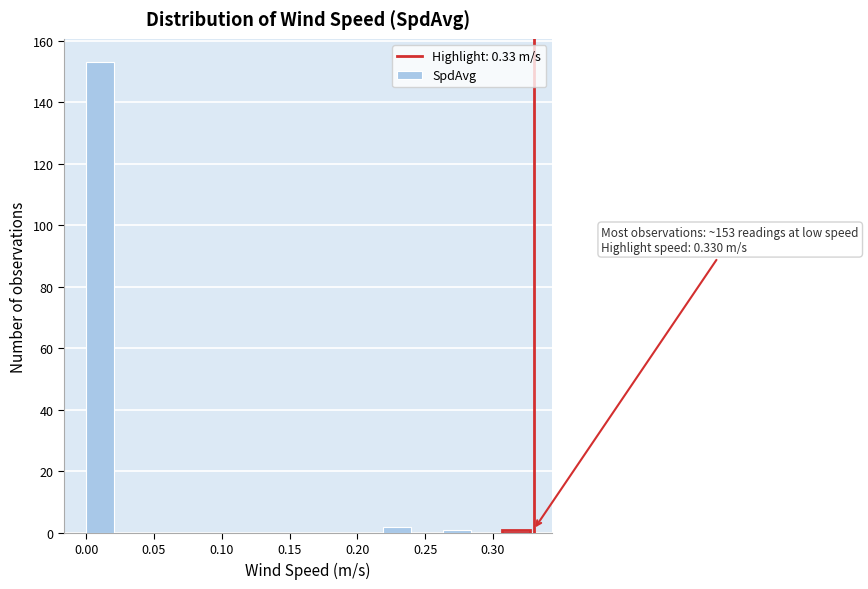

Which range on the x-axis has the tallest bar?

0.000 to 0.020